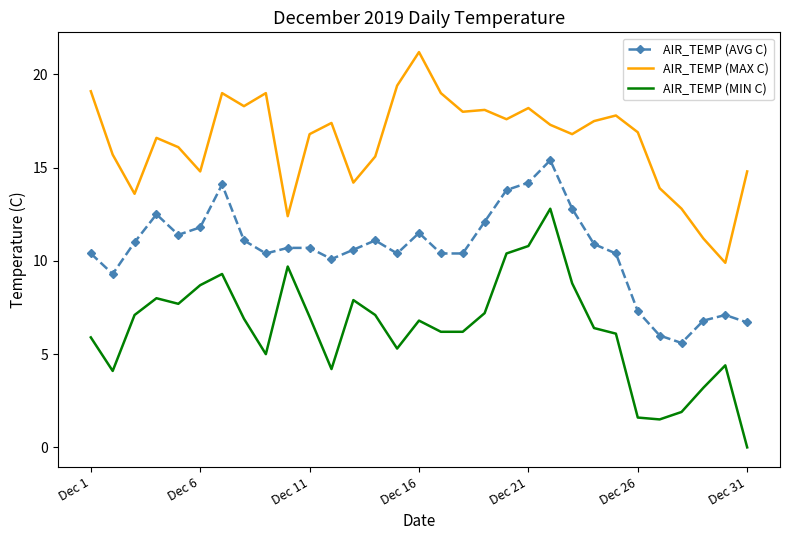

Rank the series by their maximum value, from lowest to highest.

AIR_TEMP (MIN C), AIR_TEMP (AVG C), AIR_TEMP (MAX C)